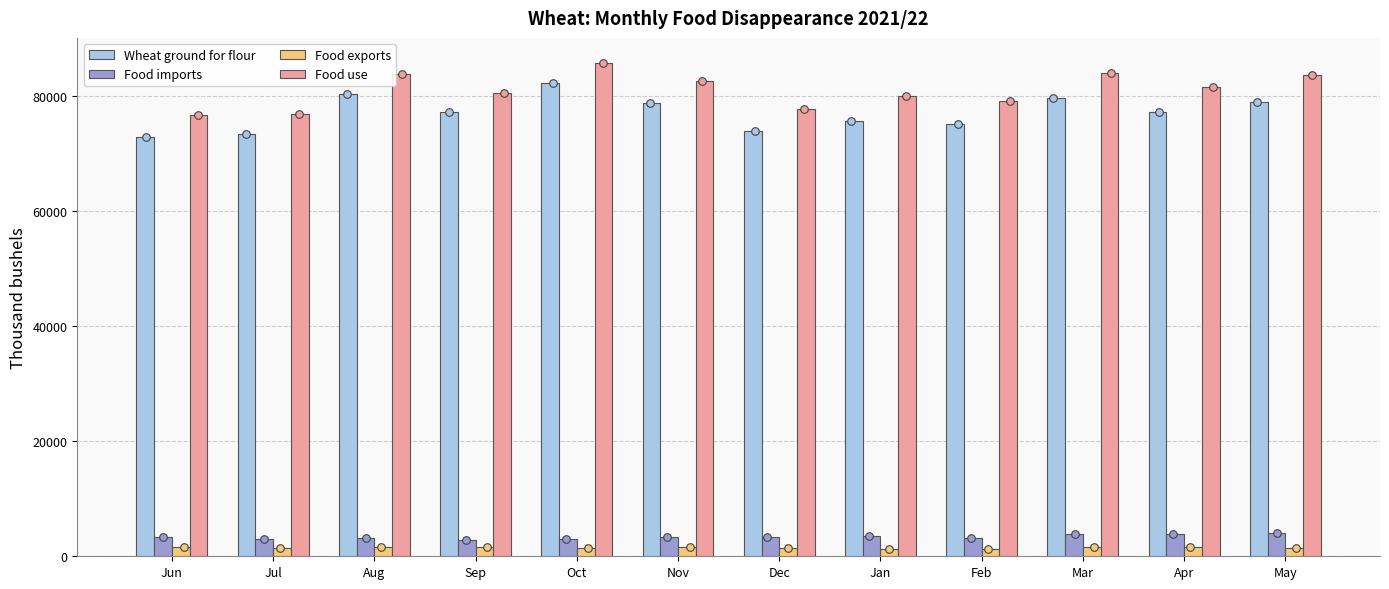

Is the value of Food exports at Jun greater than the value of Wheat ground for flour at Oct?

No